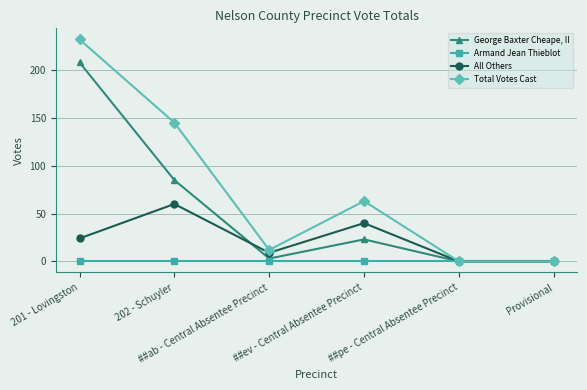

Which series has the largest range (max minus min)?

Total Votes Cast